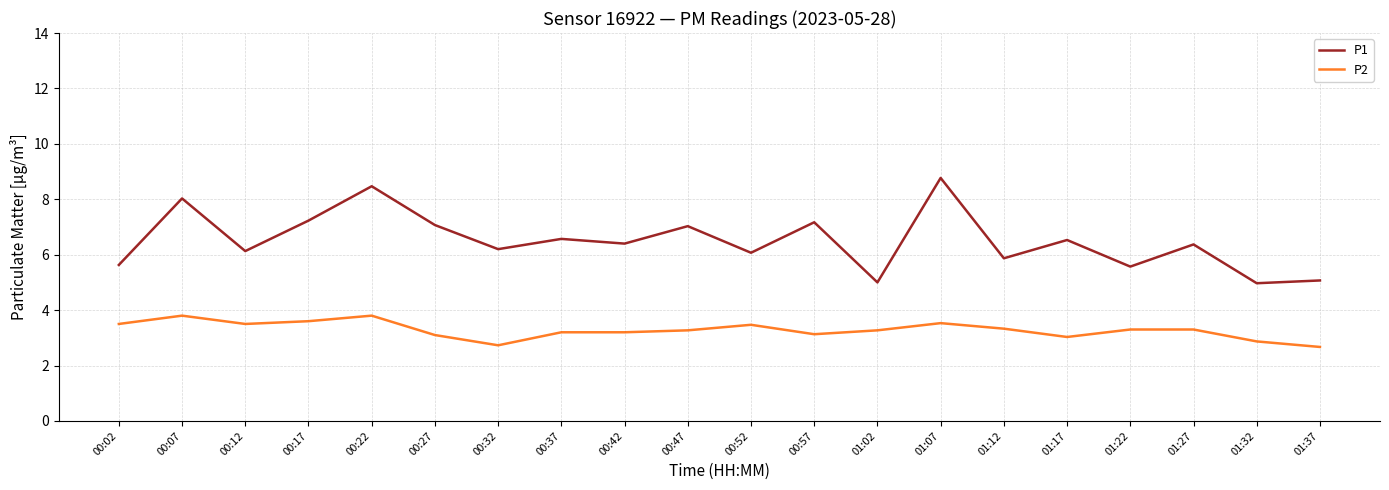

Does the chart display data point markers on the line(s)?

No